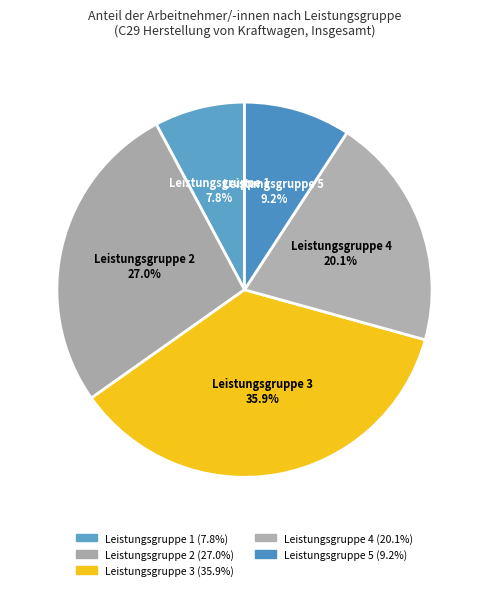

The Leistungsgruppe 3 slice represents 36% of the pie. True or false?

True